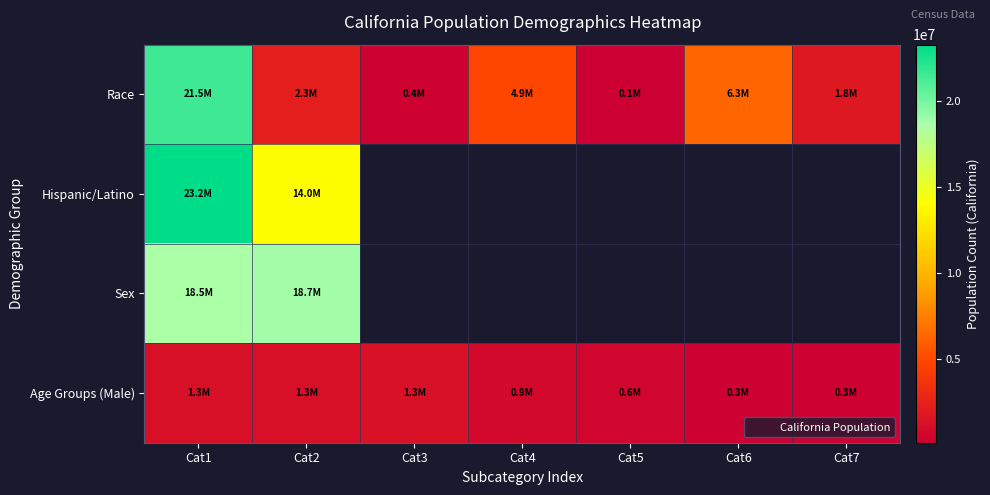

Between Cat3 and Cat2, which is larger?

Cat2